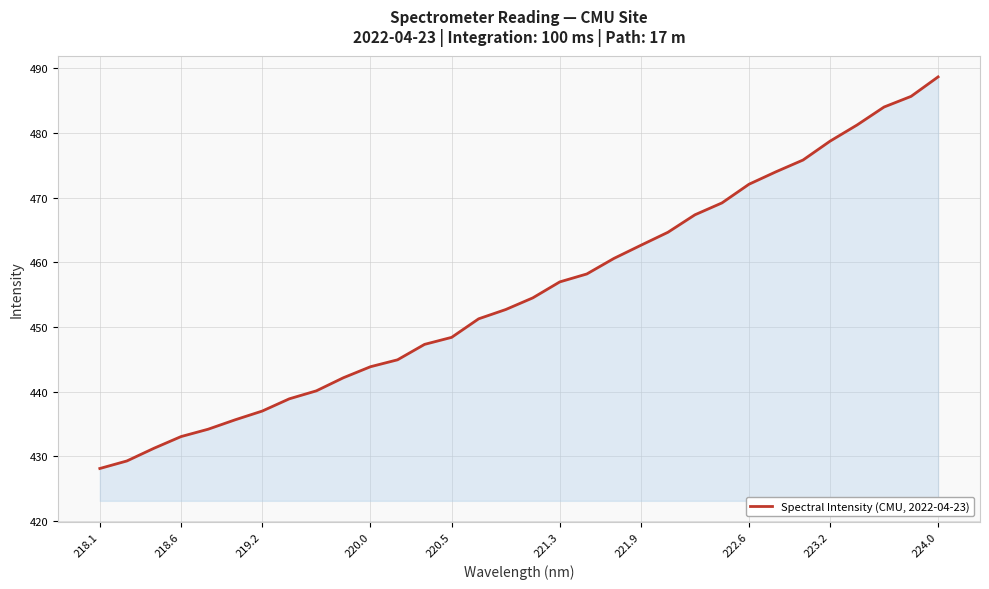

What is the difference between the maximum and minimum values?

60.6